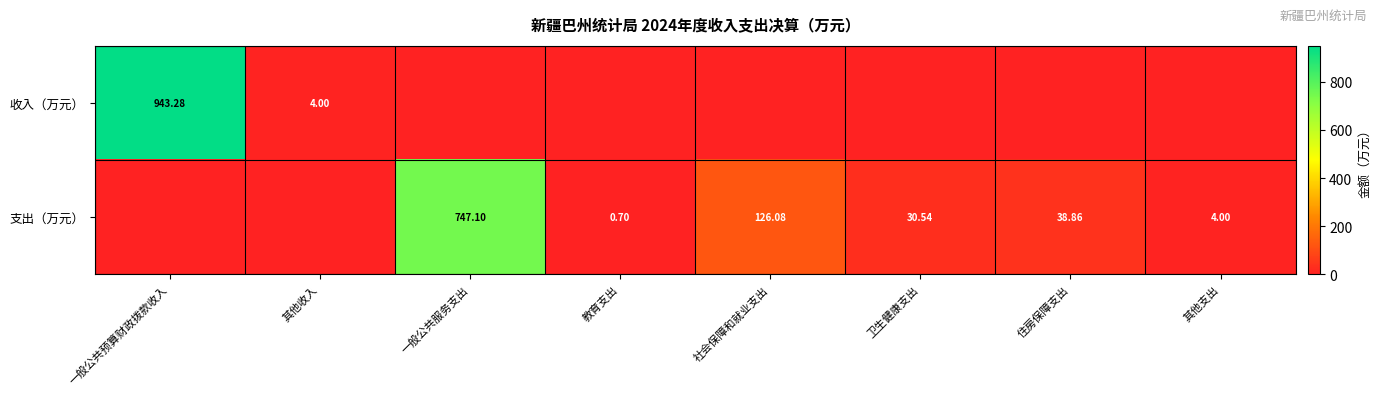

Is the value of 收入（万元） at 其他收入 greater than the value of 支出（万元） at 社会保障和就业支出?

No